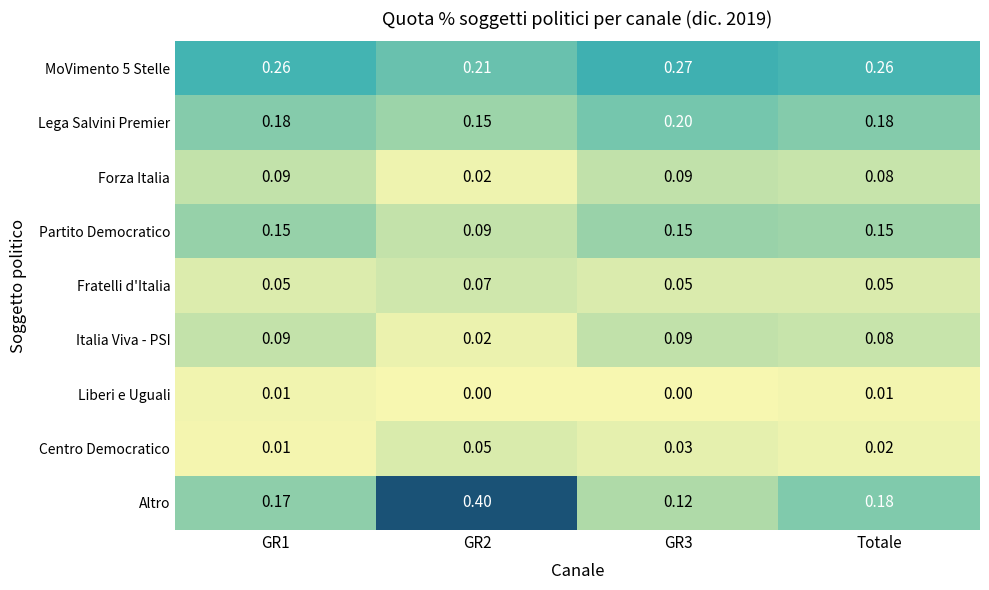

Which series has the widest spread of values?

Altro